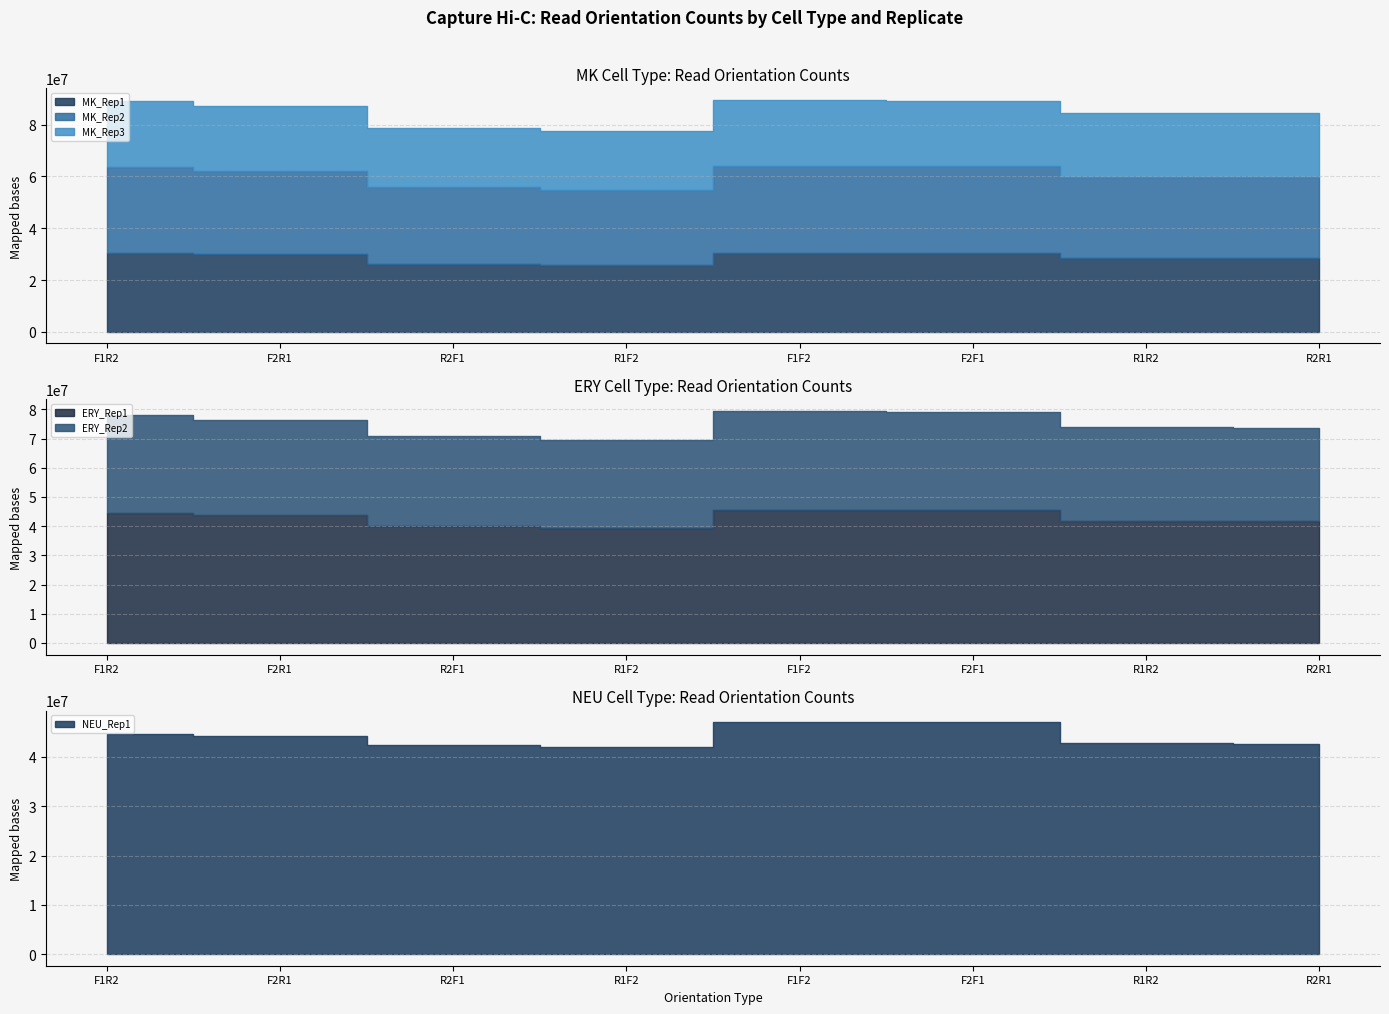

Is the value of ERY_Rep2 at F1R2 greater than the value of MK_Rep1 at R1R2?

Yes